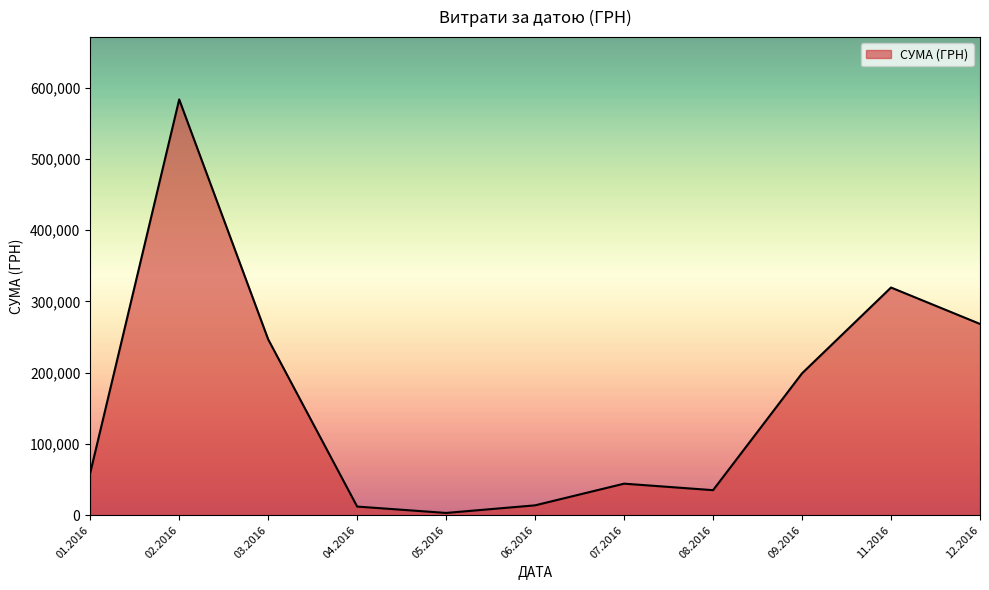

What is the greatest value displayed?

583556.1